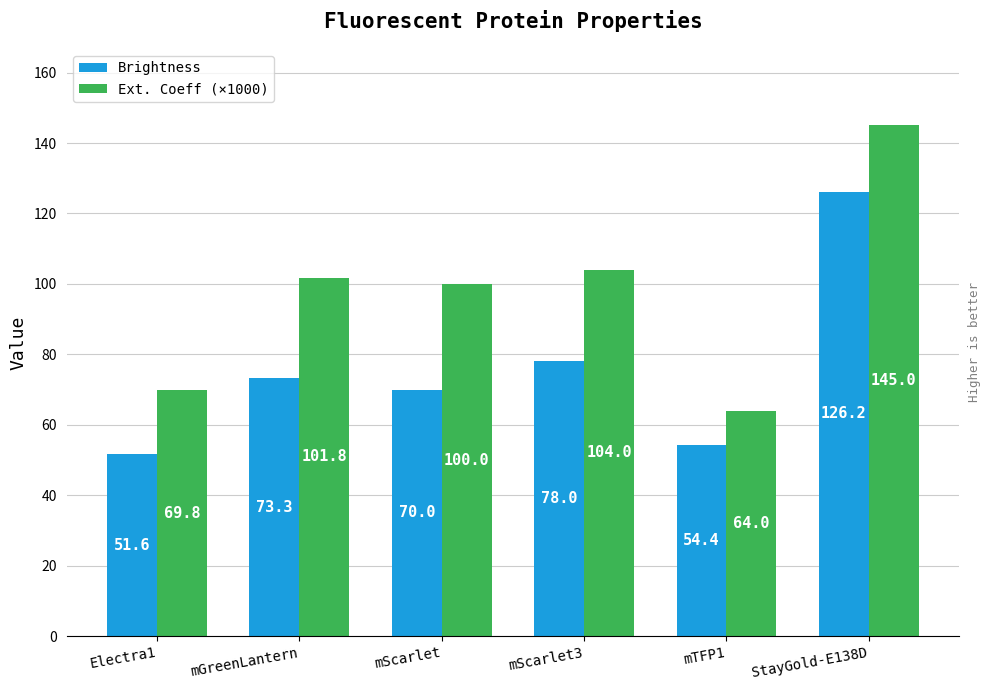

Which label corresponds to the smallest value in the chart?

Electra1